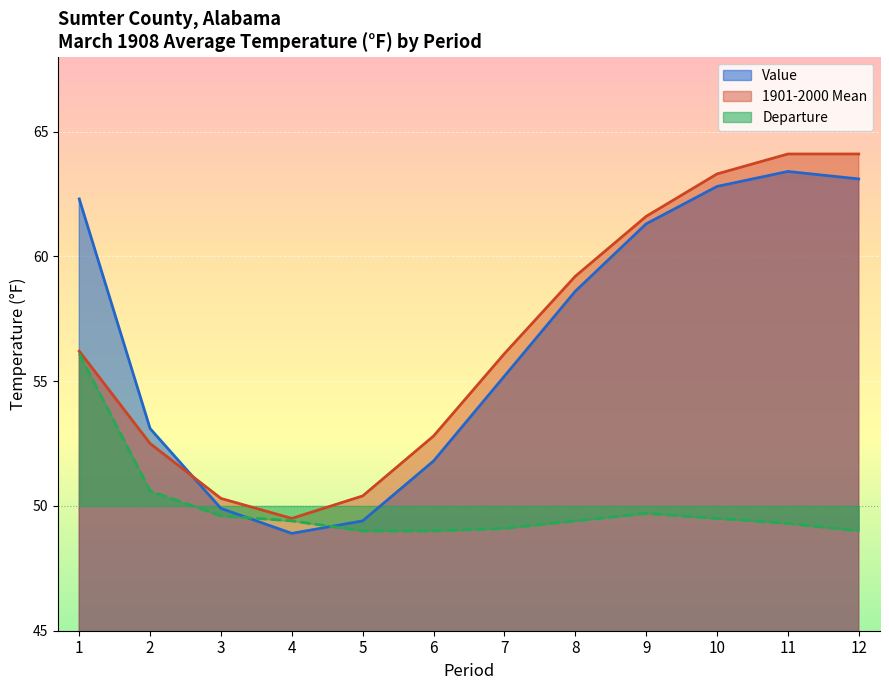

The Departure series shows 22.0 at 11. True or false?

False